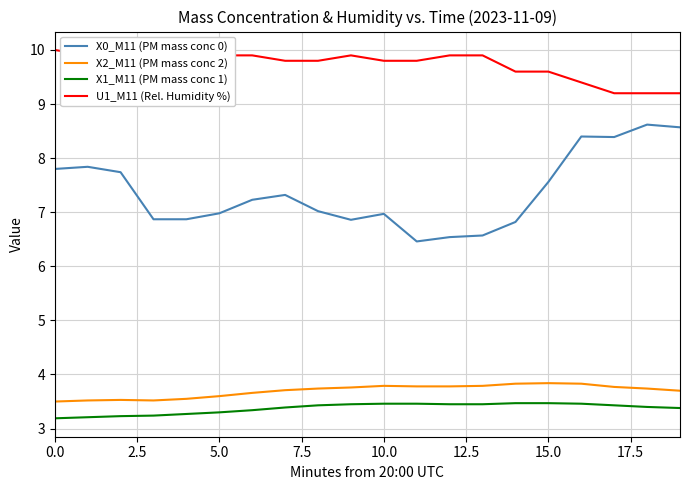

How many values in the X0_M11 (PM mass conc 0) series are below 7?

9